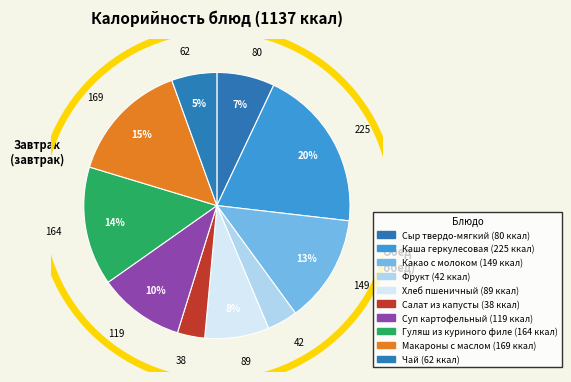

How many segments does this pie chart have?

10